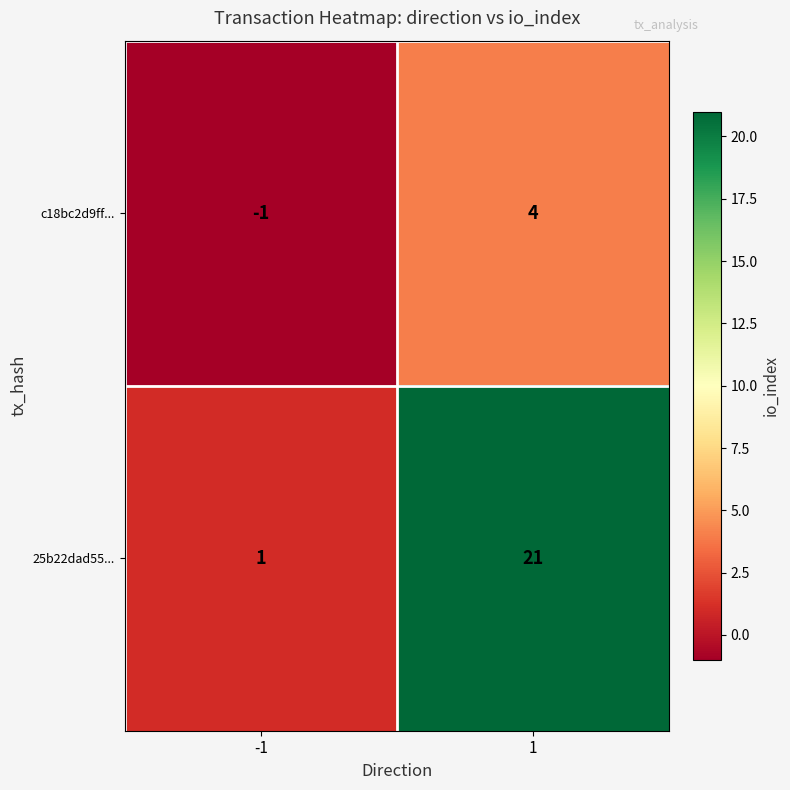

At which category is the sum across all series the highest?

1